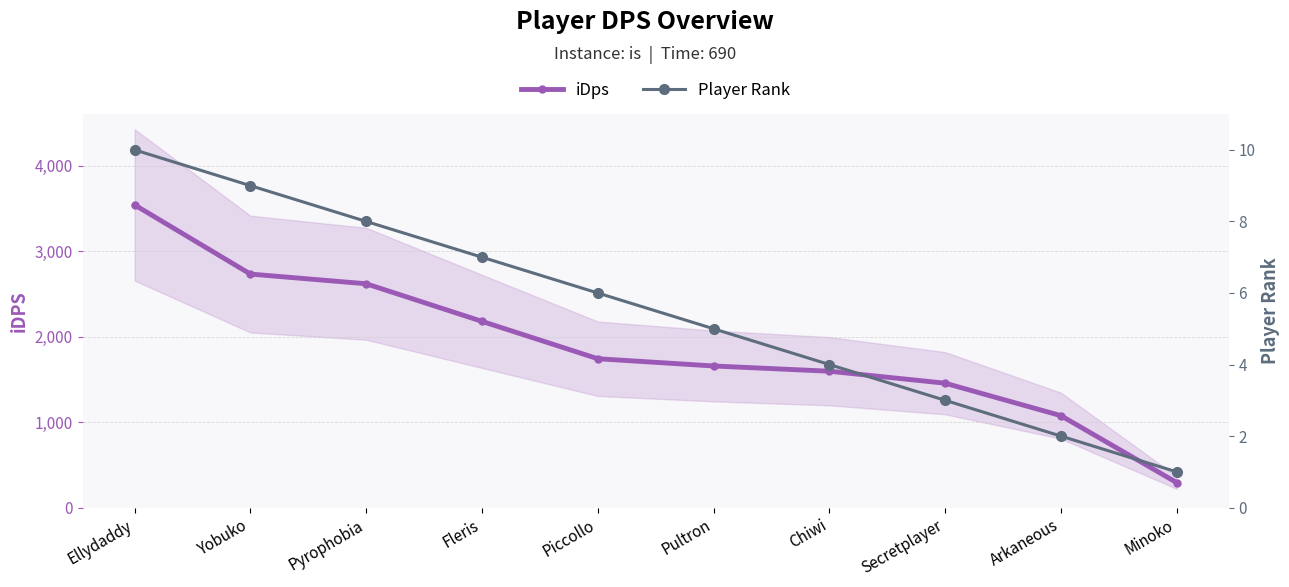

Which has a higher value, Ellydaddy or Arkaneous?

Ellydaddy